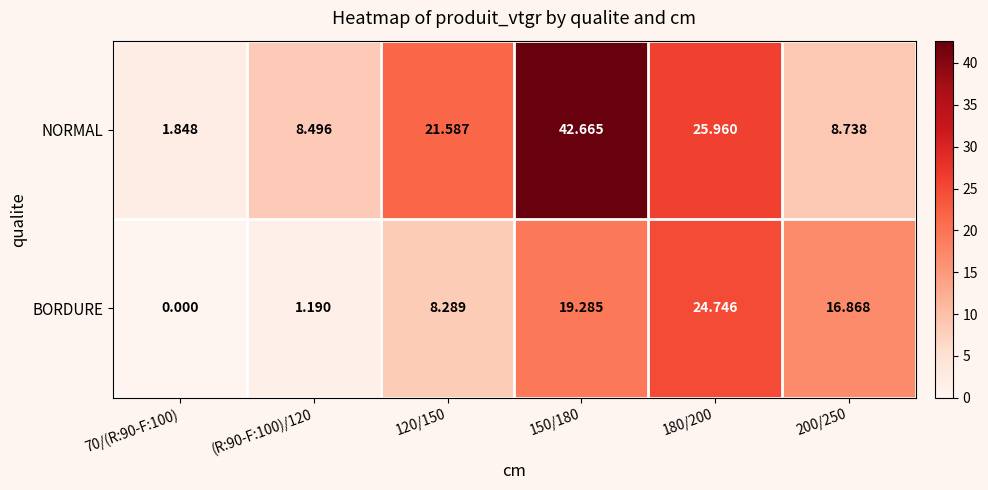

Which series has the widest spread of values?

NORMAL